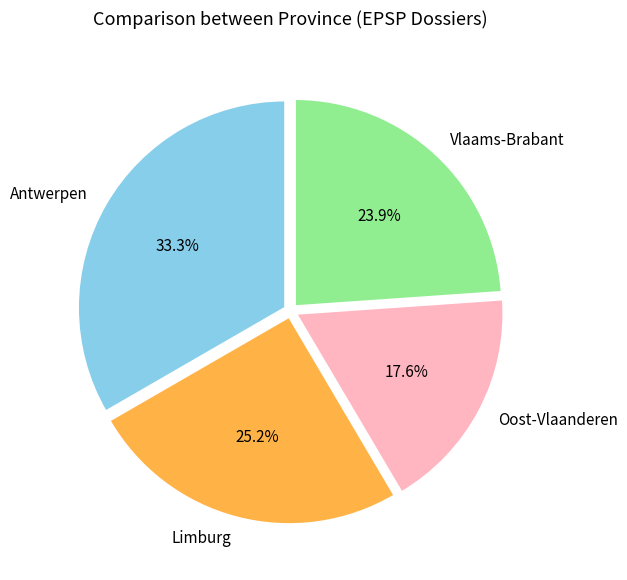

Is there a majority slice in this chart?

No